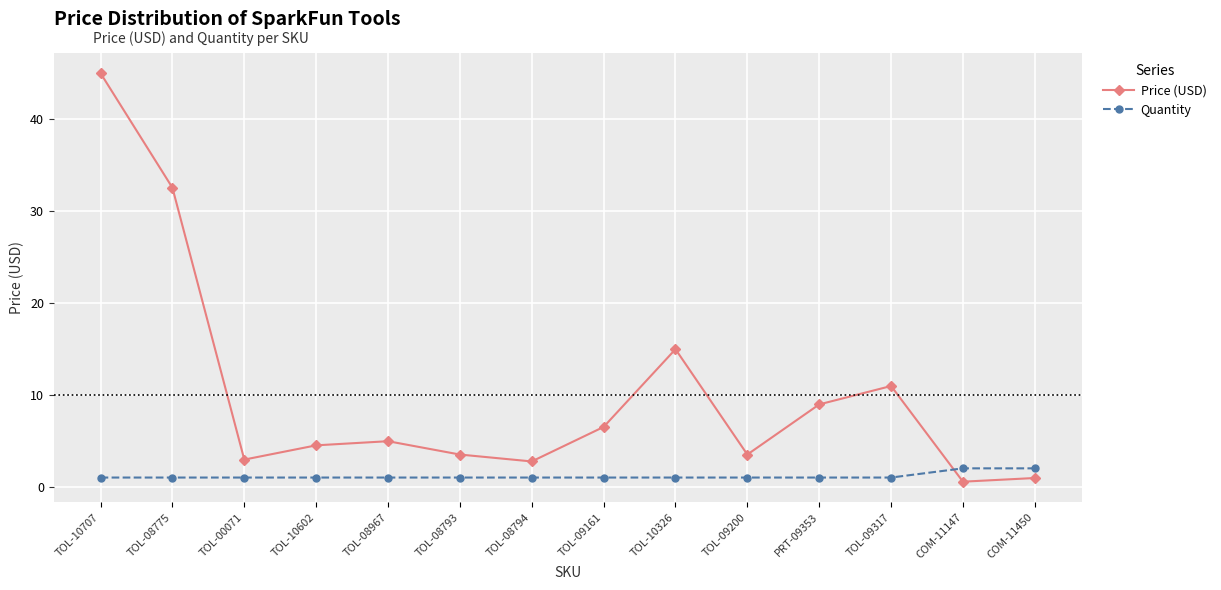

The Price (USD) series shows 2.8 at TOL-09317. True or false?

False